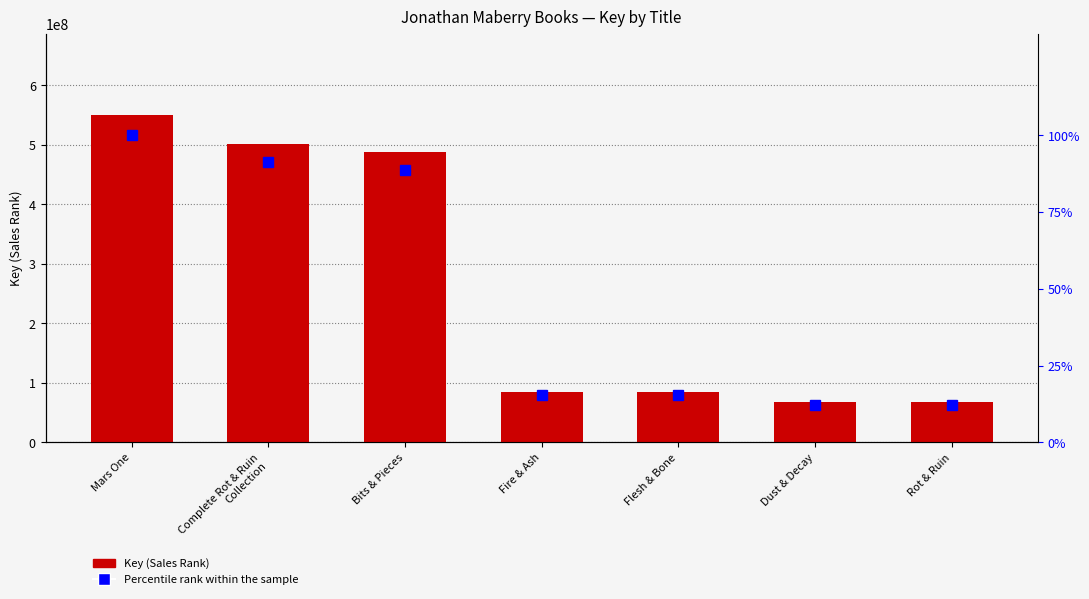

At which label does Key (Sales Rank) first exceed 84257791?

Mars One